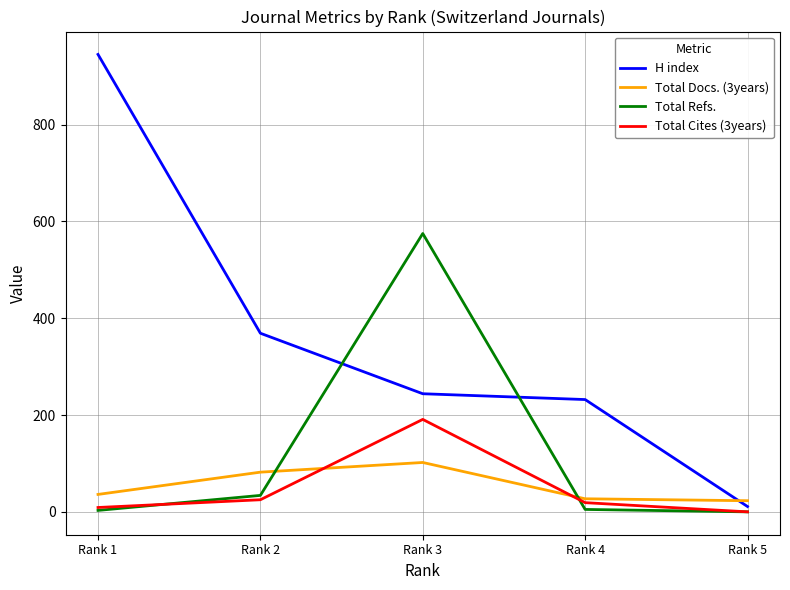

Is the value of Total Docs. (3years) at Rank 3 greater than the value of H index at Rank 4?

No